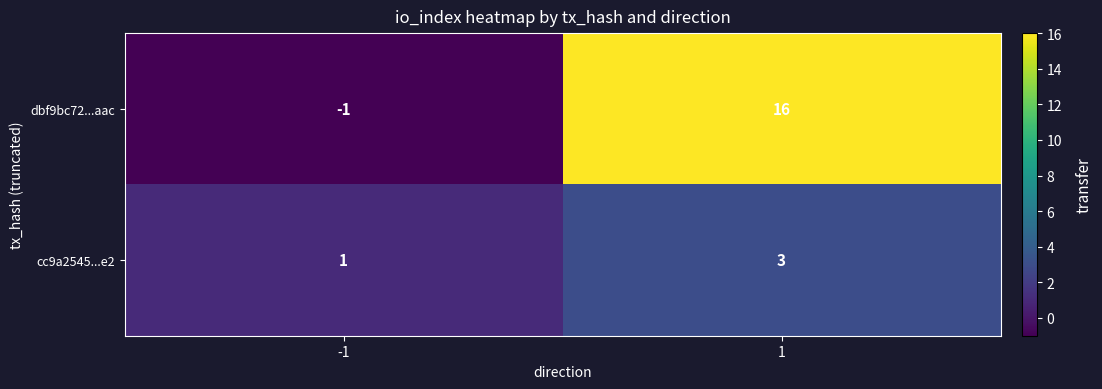

Which series has the largest total across all categories?

dbf9bc72...aac